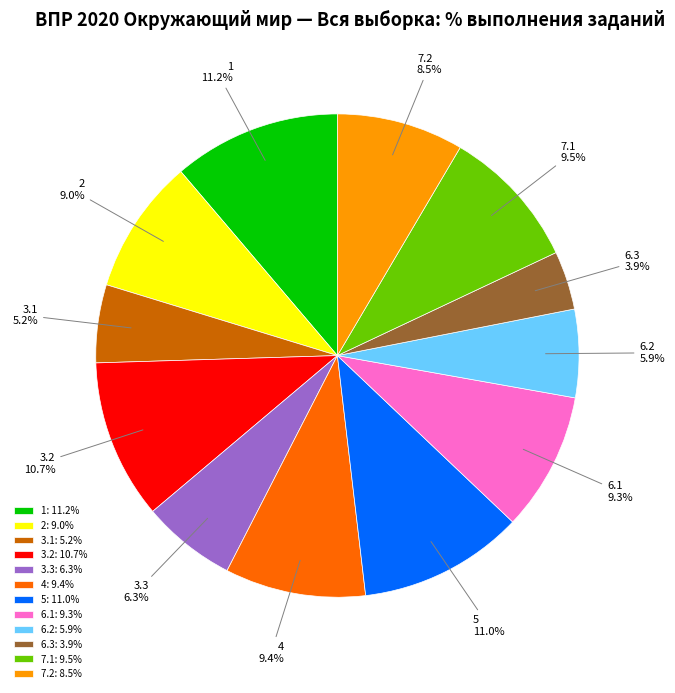

Count the number of slices in the pie.

12